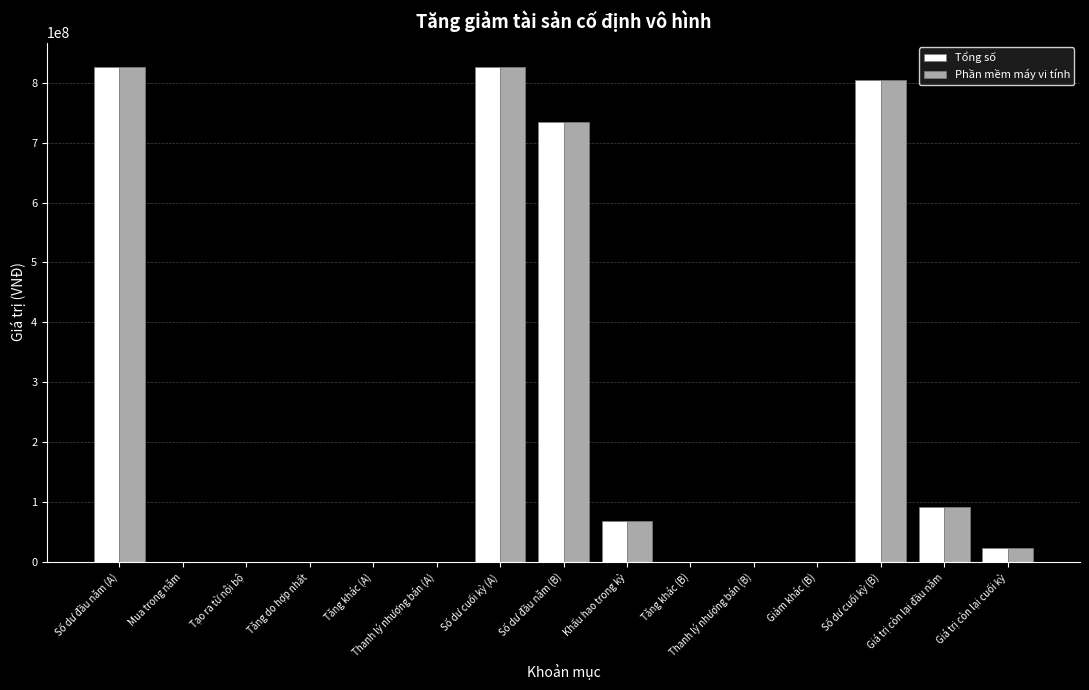

Is the value of Phần mềm máy vi tính at Tăng do hợp nhất greater than the value of Tổng số at Số dư cuối kỳ (B)?

No